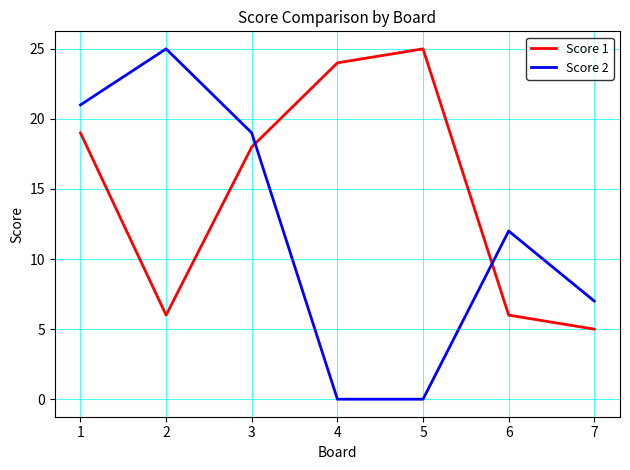

Where is Score 1 nearest to the value 15?

3